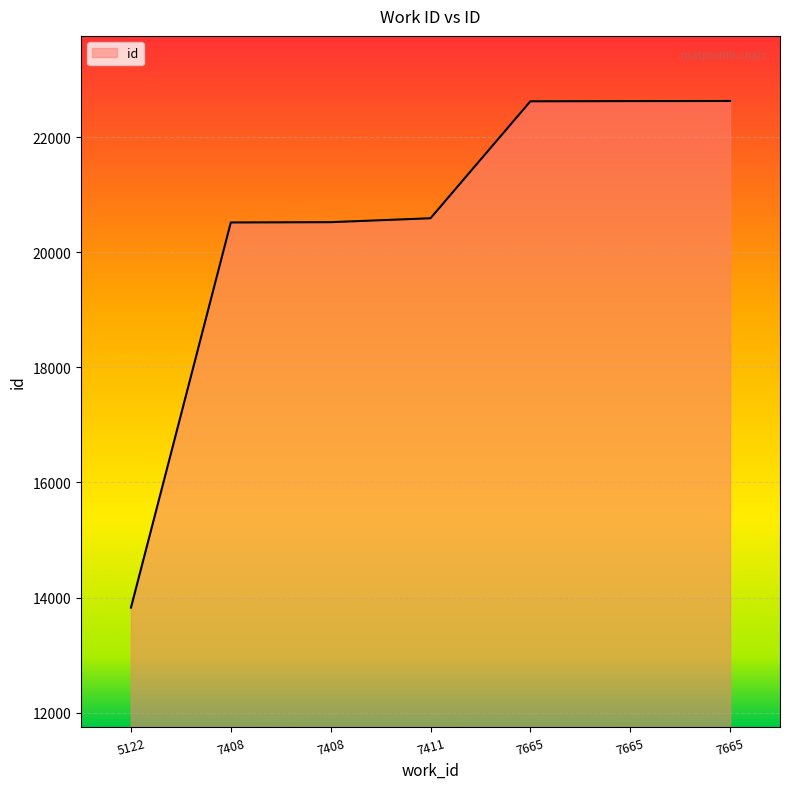

Which category has the lowest value across all series?

5122